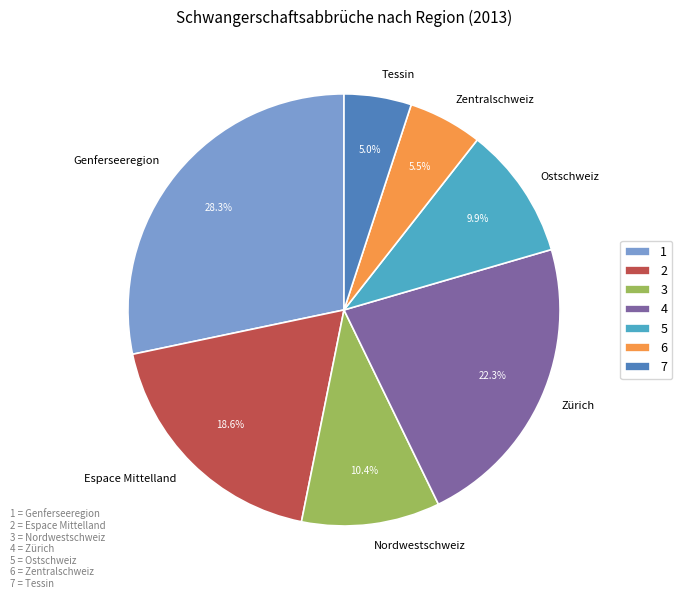

Between Zürich and Nordwestschweiz, which is larger?

Zürich